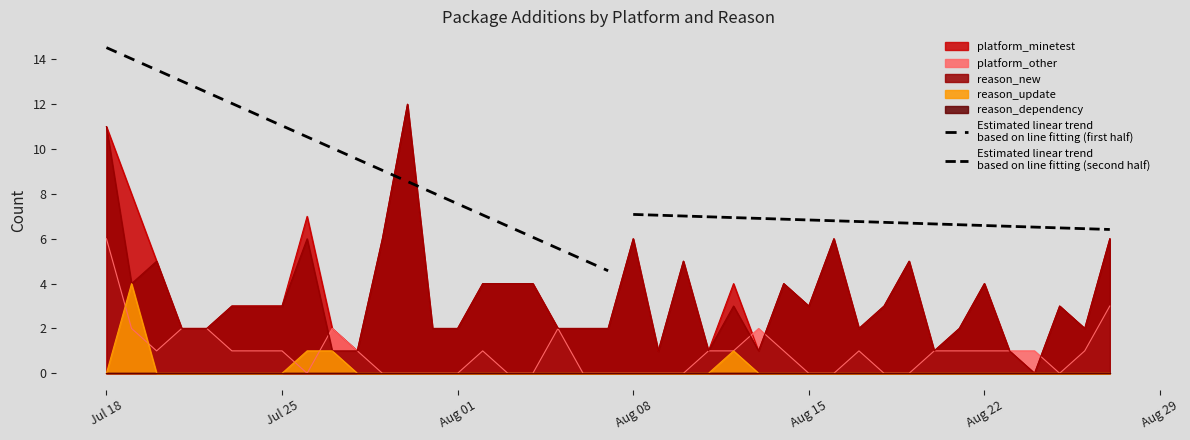

What position from the left is Aug 22?

6